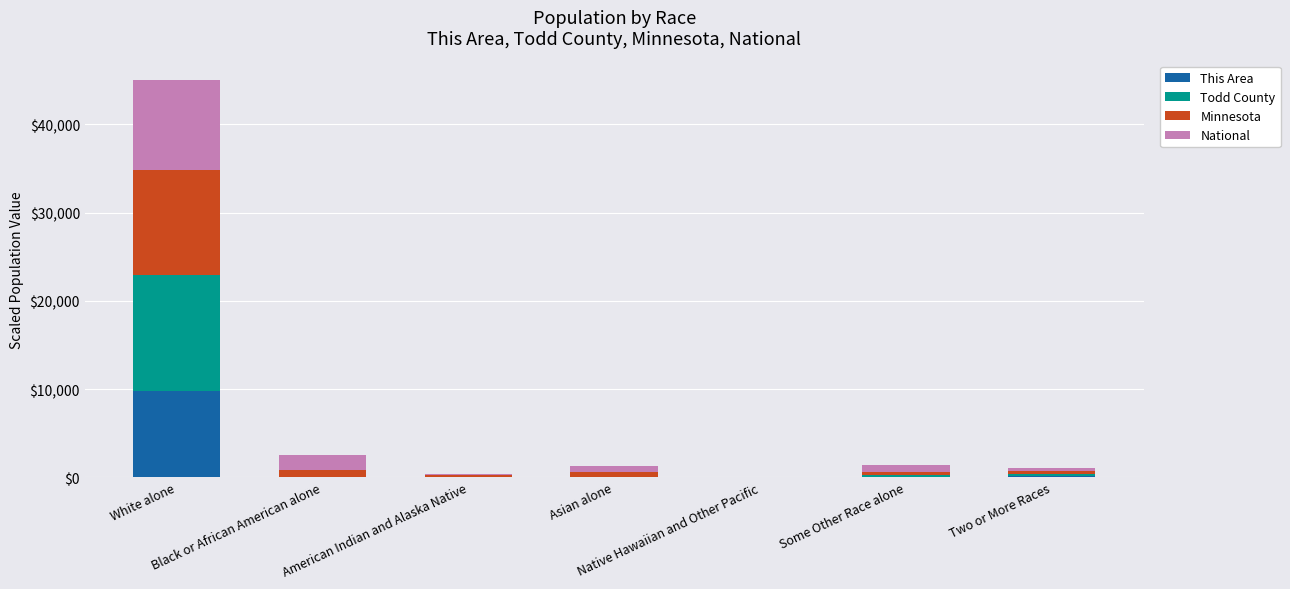

What are all the series names shown in the legend?

This Area, Todd County, Minnesota, National